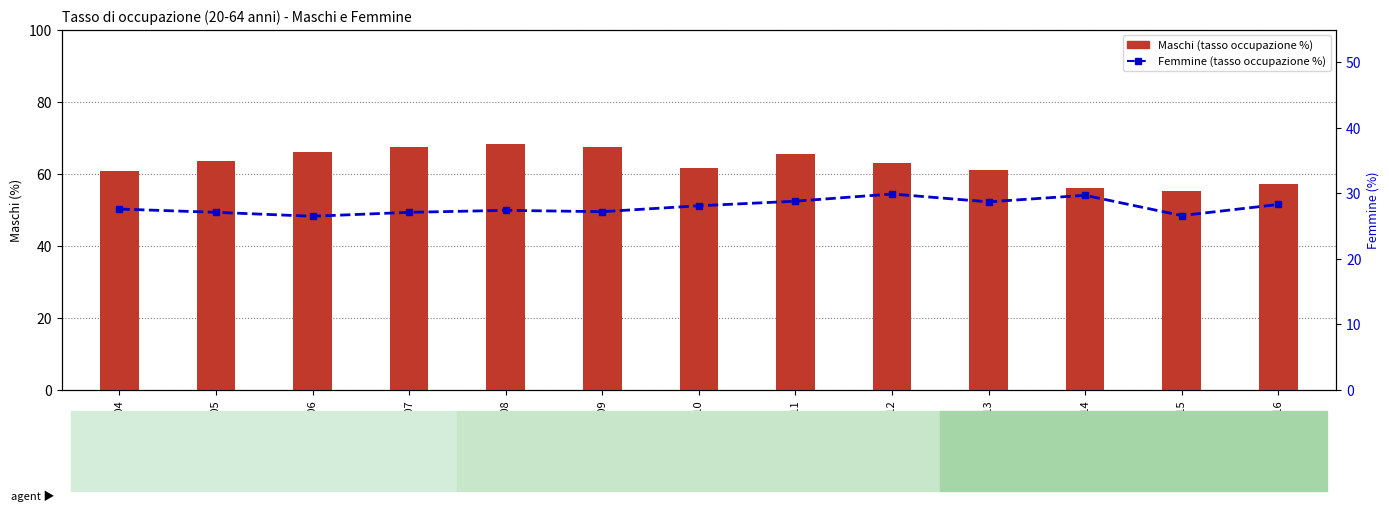

Count the number of data series in this chart.

2